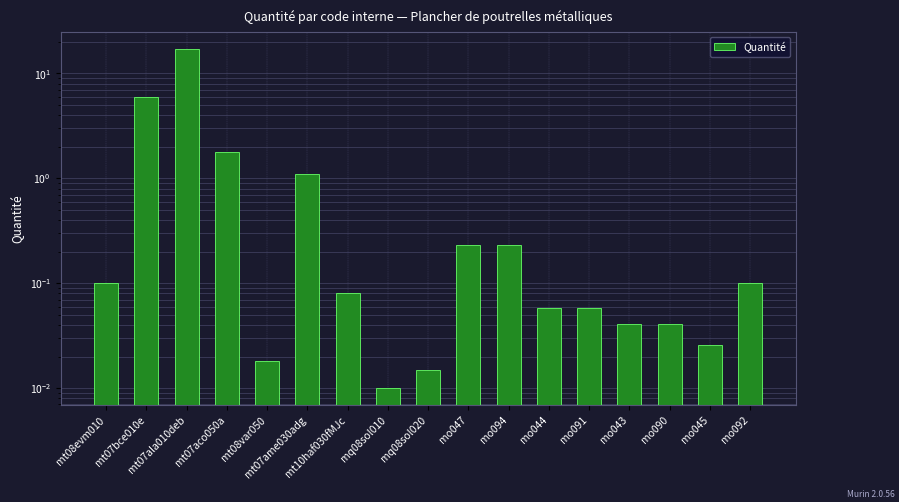

Which label corresponds to the largest value in the chart?

mt07ala010deb